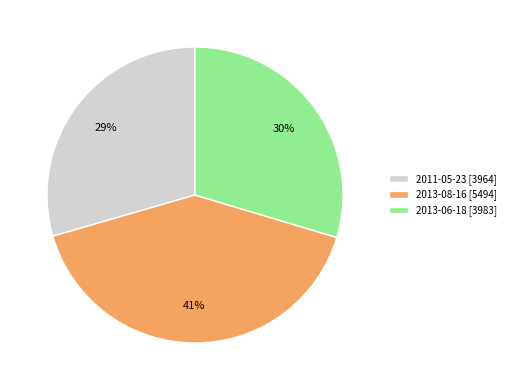

Does any single category account for the majority?

No